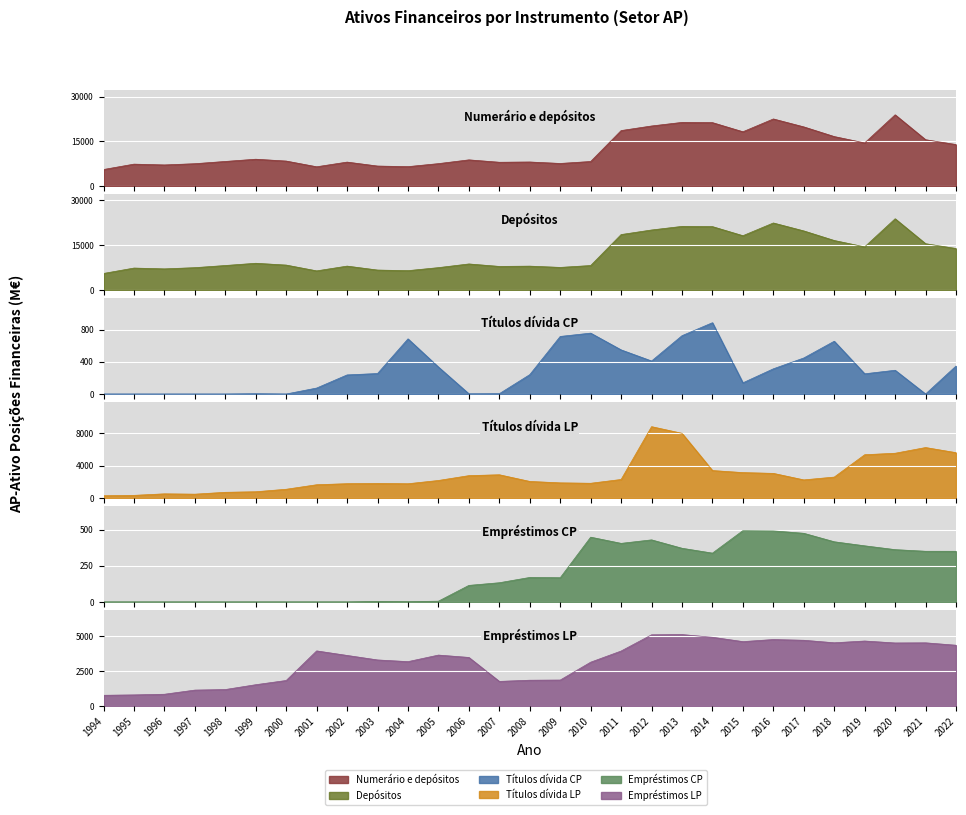

At which label is Empréstimos CP closest to 246?

2008